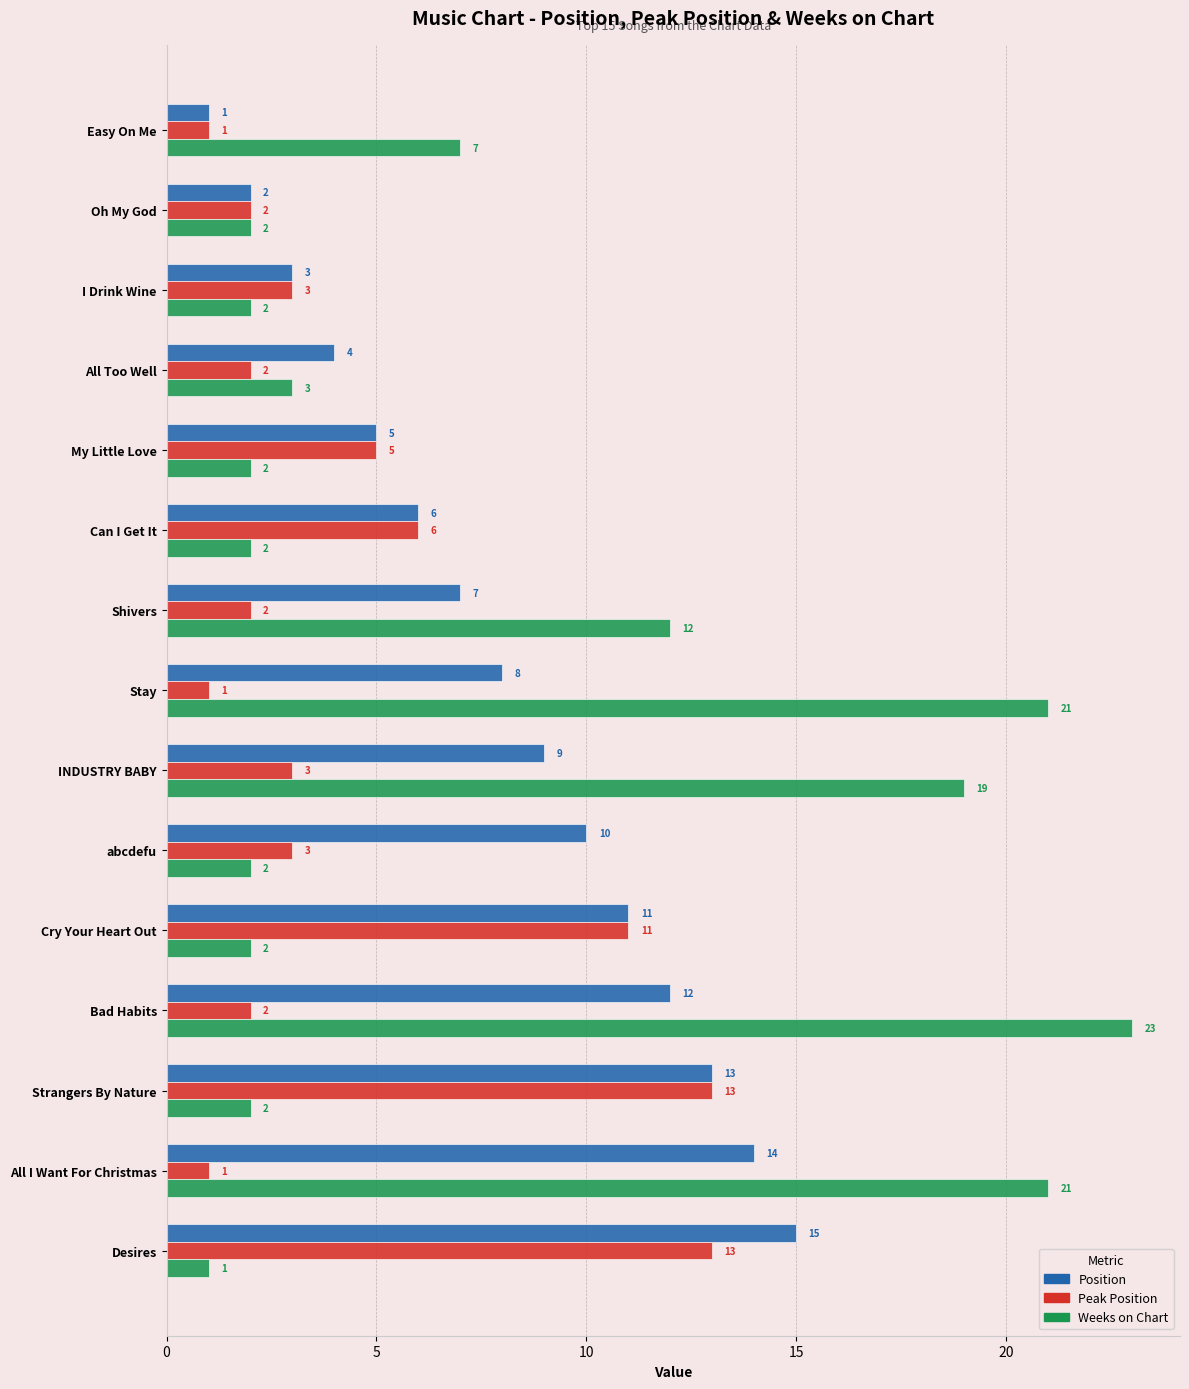

Which series has the largest range (max minus min)?

Weeks on Chart